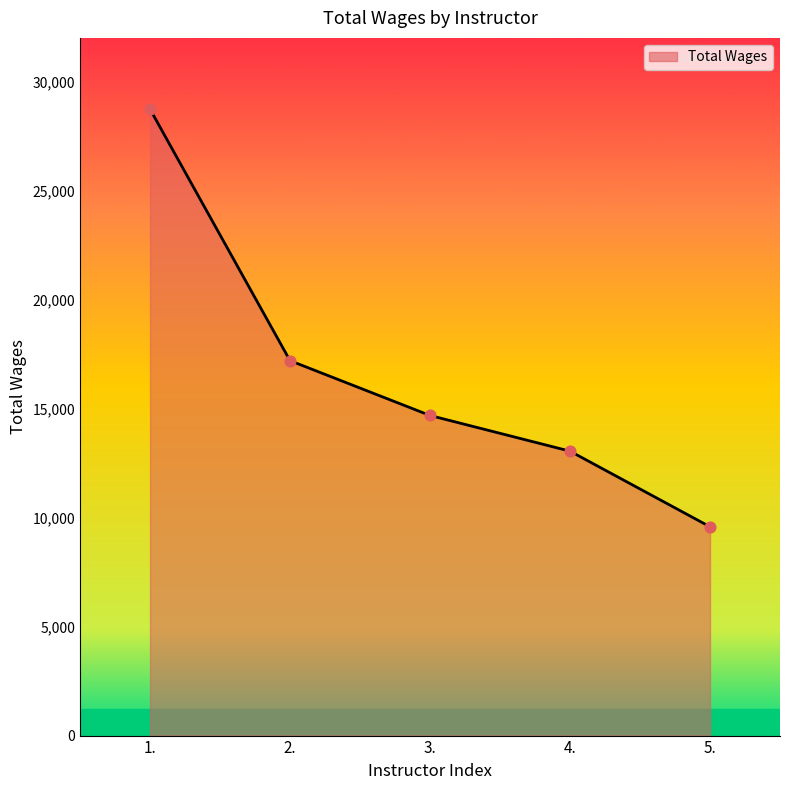

Approximately how many times larger is the value at 4. compared to 3.?

0.9